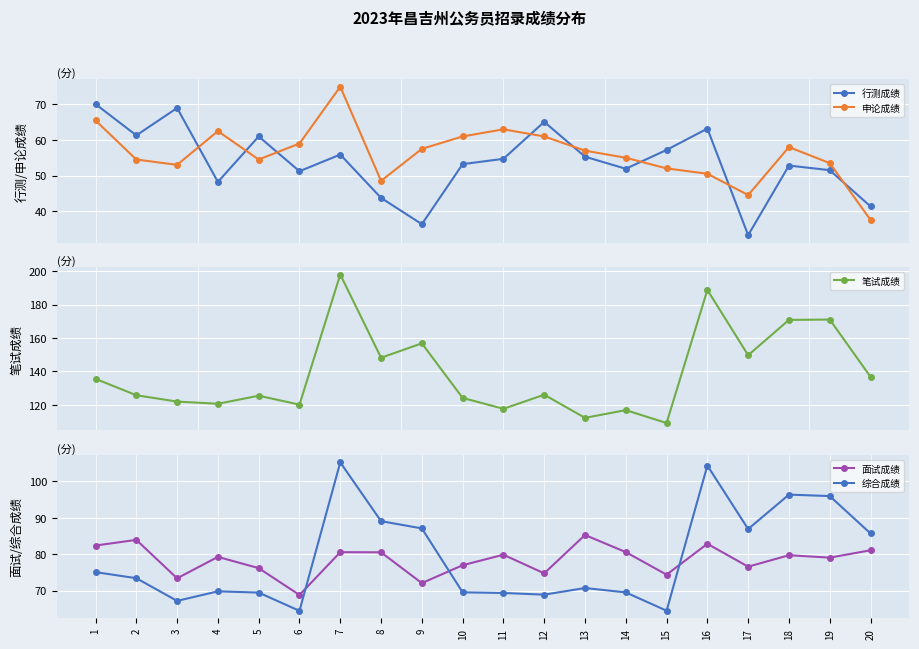

What value does the 综合成绩 series have at 13?

70.7